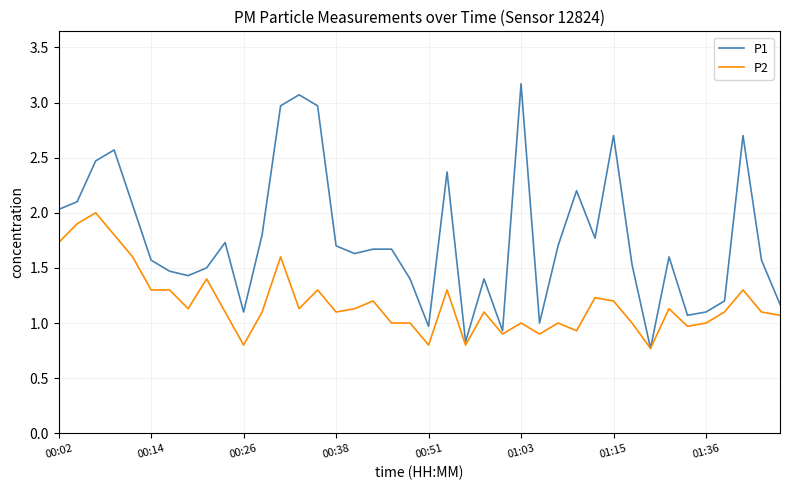

What is the sum of all P1 values?

70.7